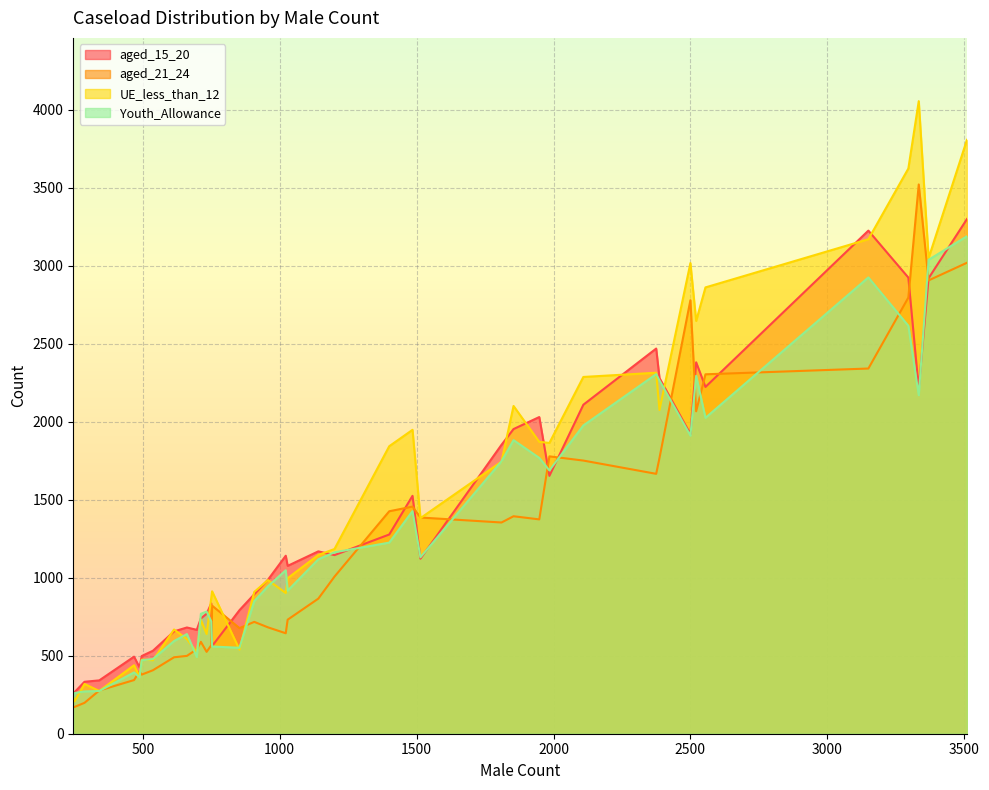

What is the lowest value of the aged_21_24 series?

170